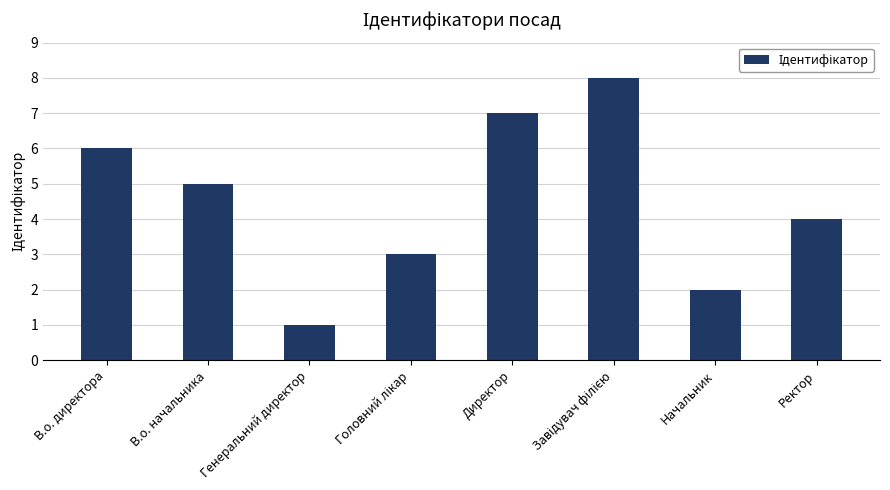

What is the change in value from Генеральний директор to Ректор?

+3